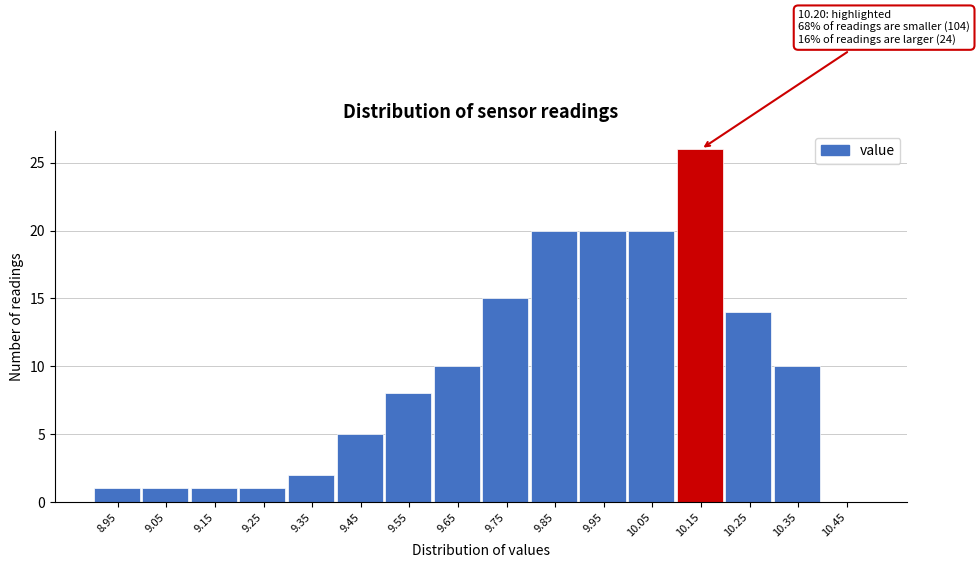

Reading left to right, extract all data points from this chart.

8.95=1	9.05=1	9.15=1	9.25=1	9.35=2	9.45=5	9.55=8	9.65=10	9.75=15	9.85=20	9.95=20	10.05=20	10.15=26	10.25=14	10.35=10	10.45=0